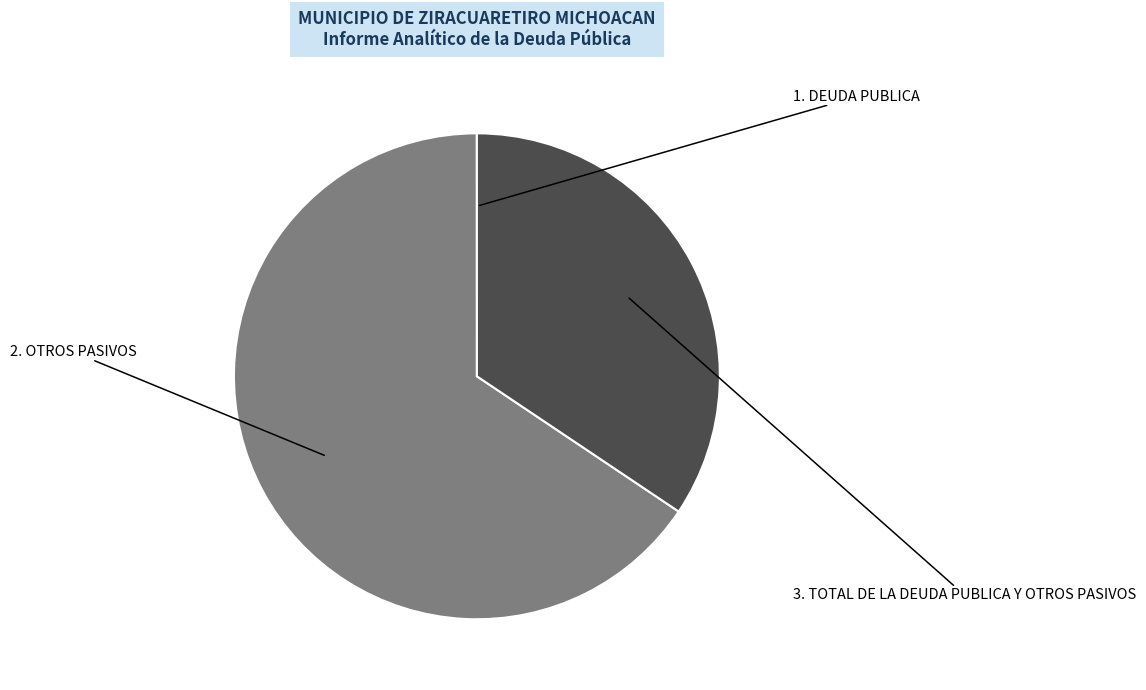

Count the number of slices in the pie.

3